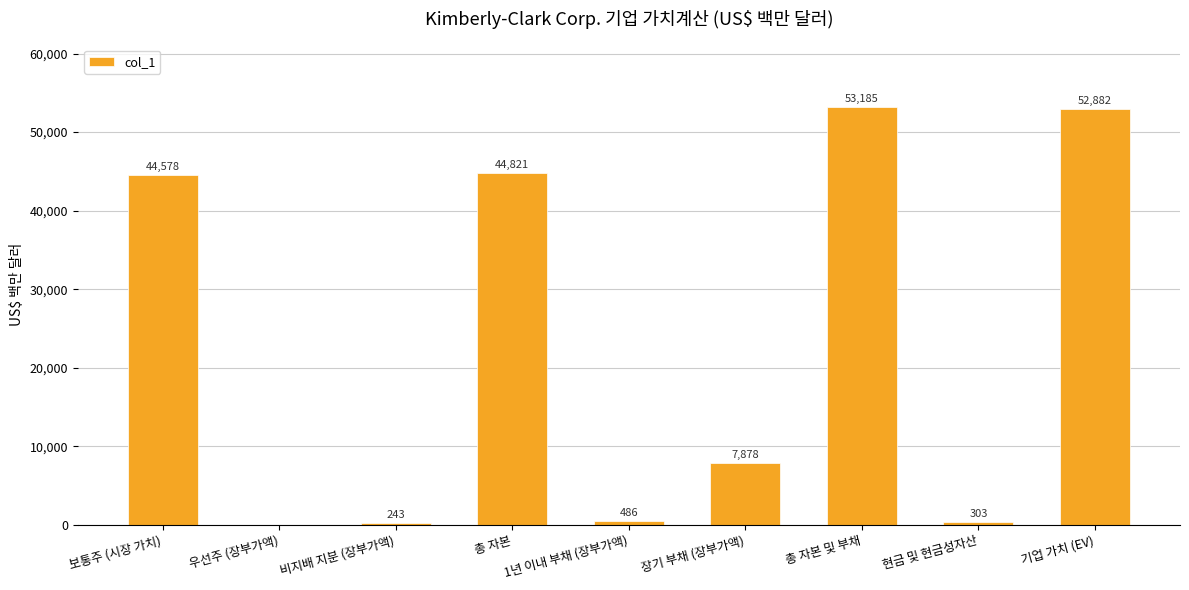

Which label corresponds to the largest value in the chart?

총 자본 및 부채